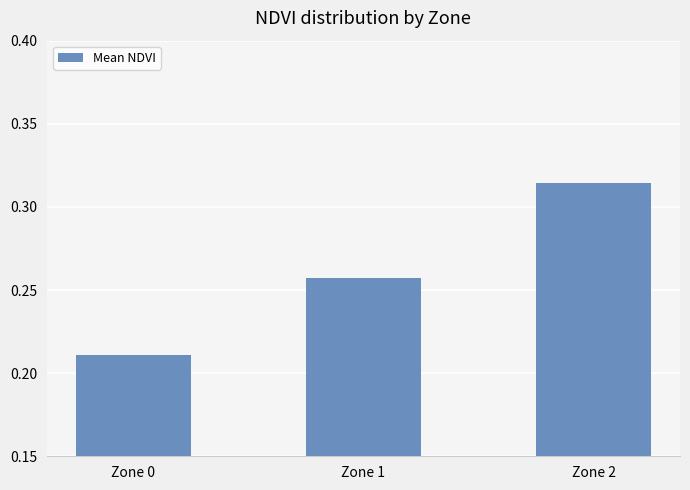

What is the sum of all values?

0.8